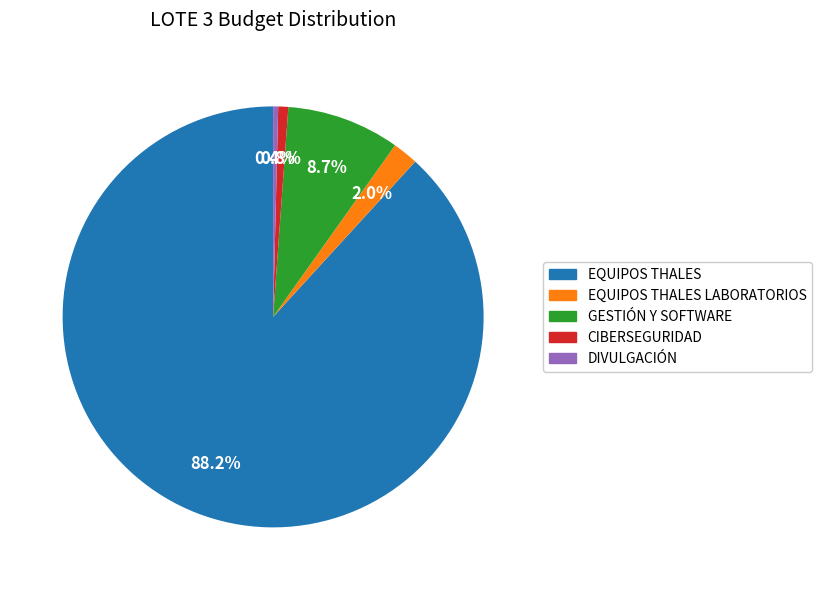

What is the largest slice in the pie chart?

EQUIPOS THALES